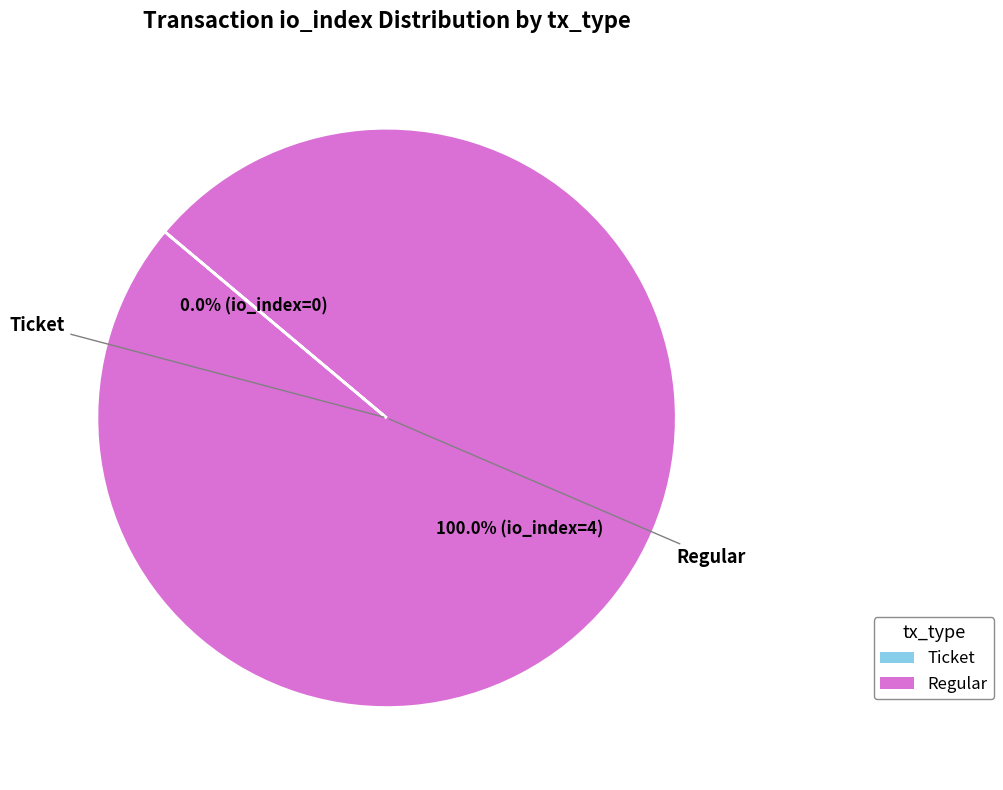

Which category has the biggest portion of the pie?

Regular (io_index=4)